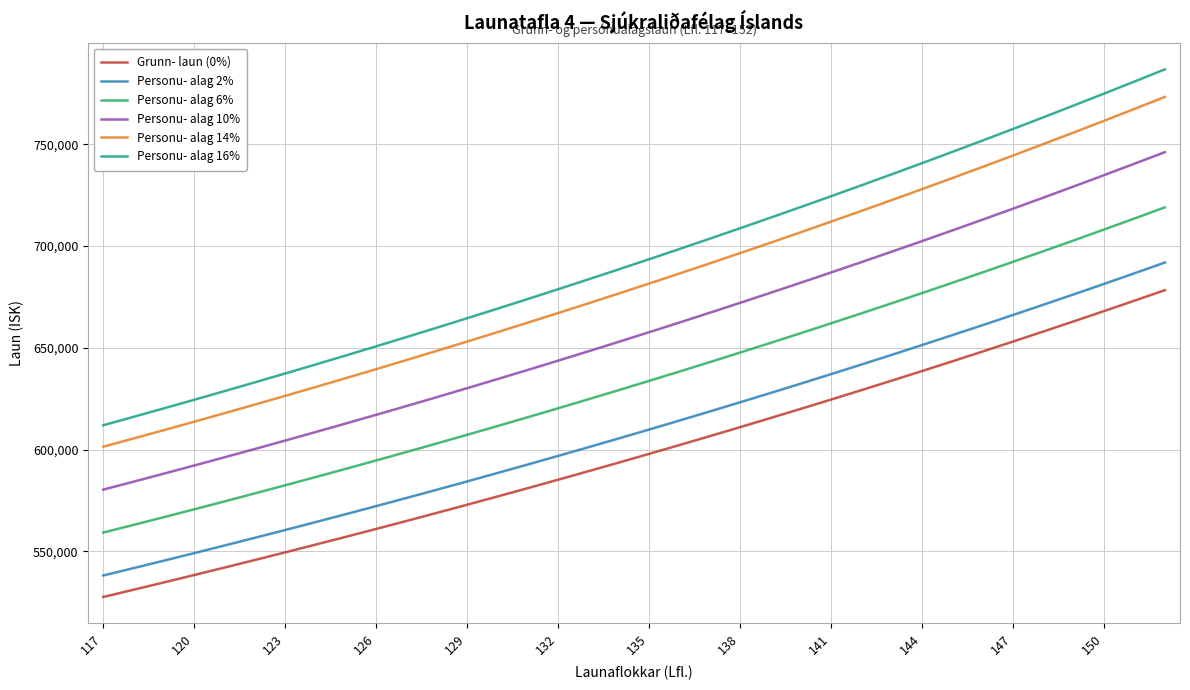

List the series in order of their peak value, highest first.

Personu- alag 16%, Personu- alag 14%, Personu- alag 10%, Personu- alag 6%, Personu- alag 2%, Grunn- laun (0%)